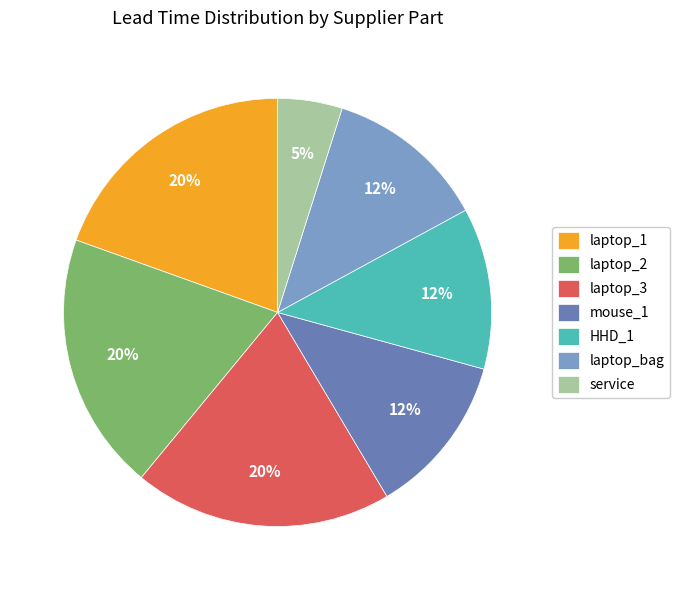

What percentage is the laptop_bag slice, to the nearest percent?

12%